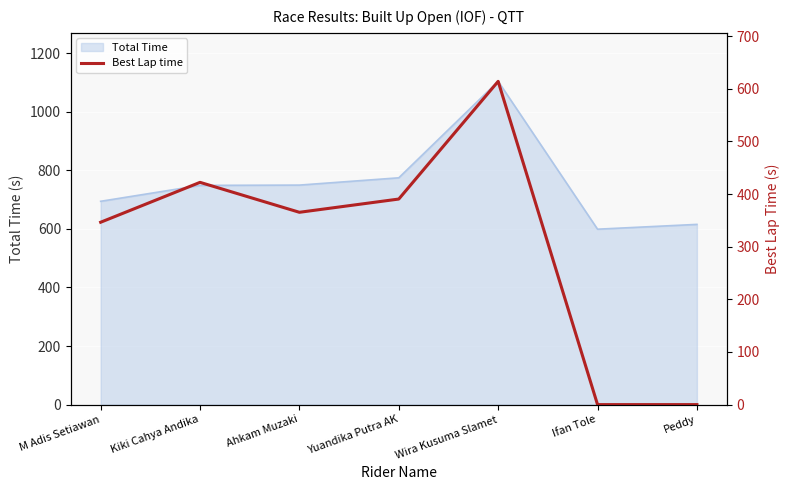

List the labels in order of value, smallest first.

Ifan Tole, Peddy, M Adis Setiawan, Ahkam Muzaki, Yuandika Putra AK, Kiki Cahya Andika, Wira Kusuma Slamet